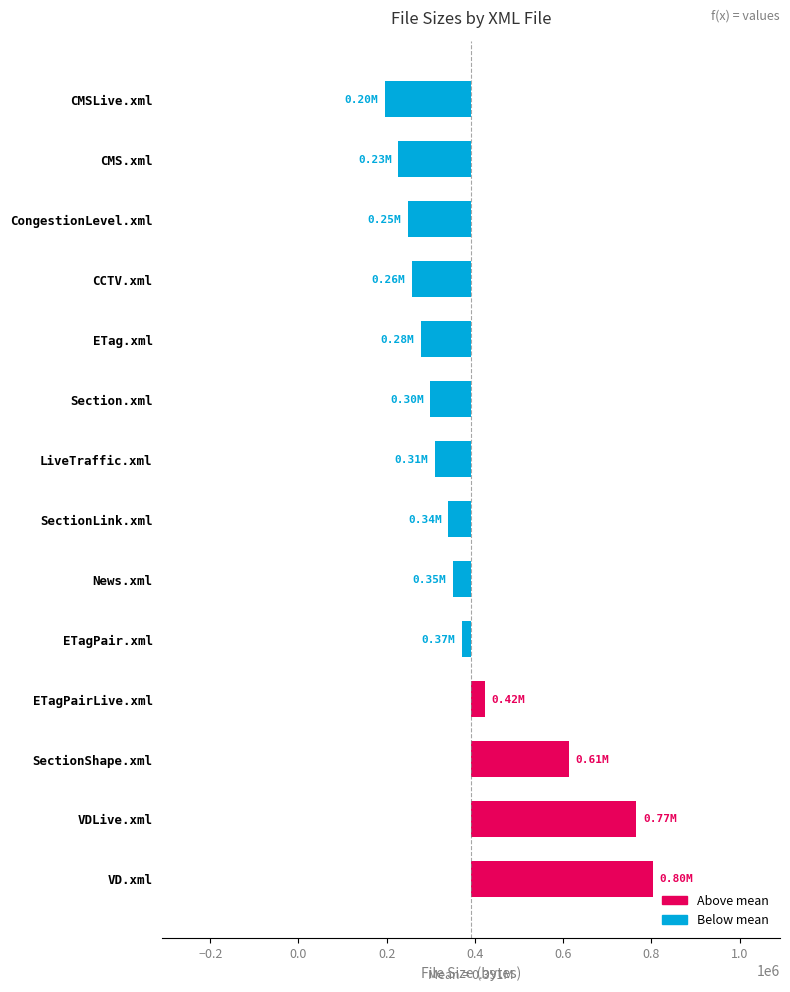

True or false: the data shows -204282.4 at CongestionLevel.xml.

False